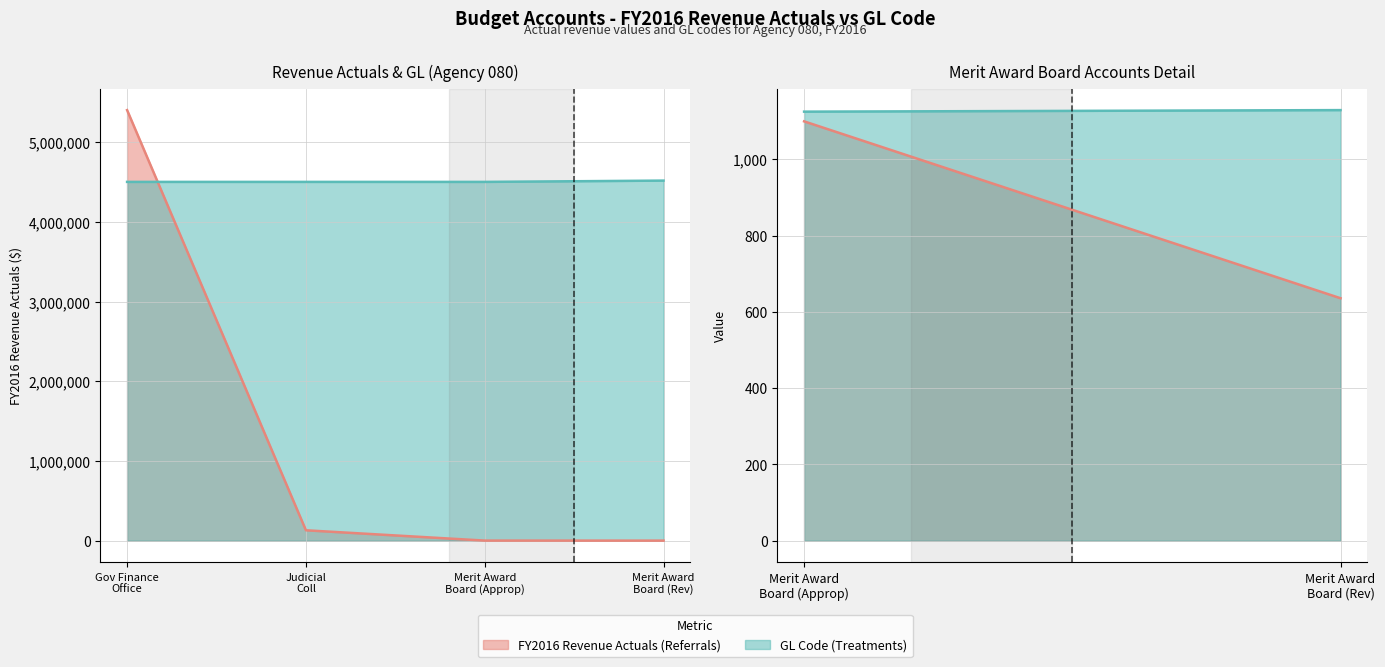

How many intersections are there between FY2016 Revenue Actuals (Referrals) and GL Code (Treatments)?

1